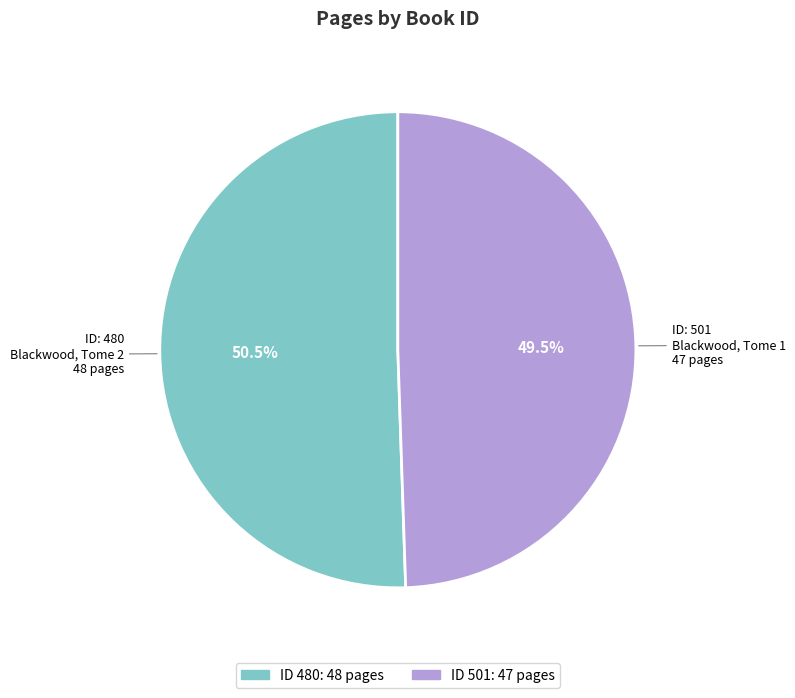

Is there any slice that represents more than half of the pie?

Yes